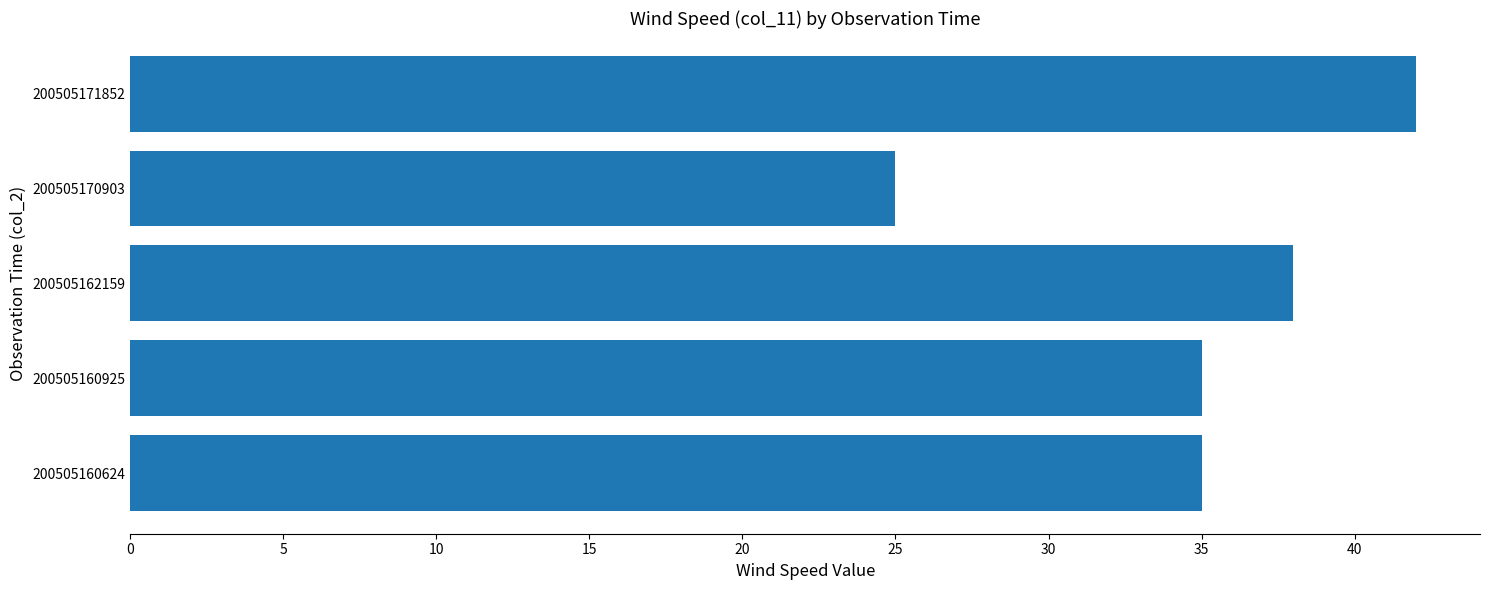

The chart shows a value of 42 at 200505171852. True or false?

True